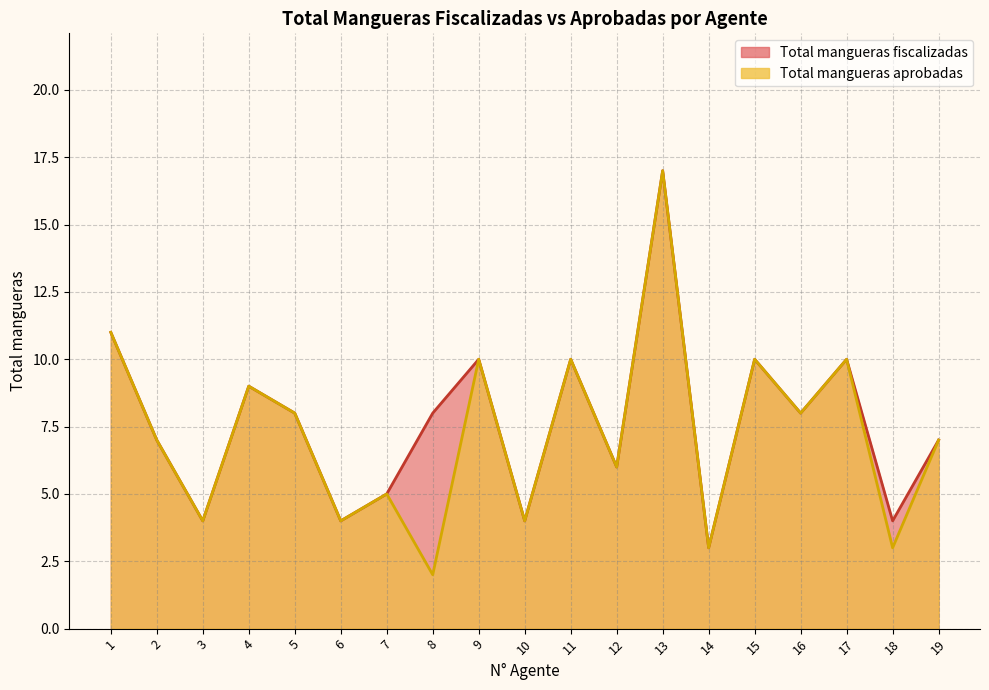

Does the chart display data point markers on the line(s)?

No